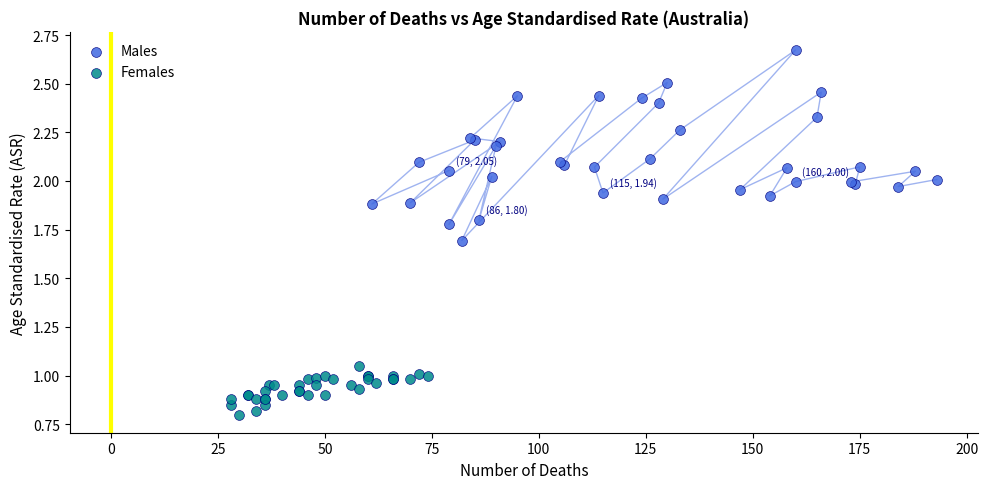

Which series reaches the minimum Y coordinate?

Females